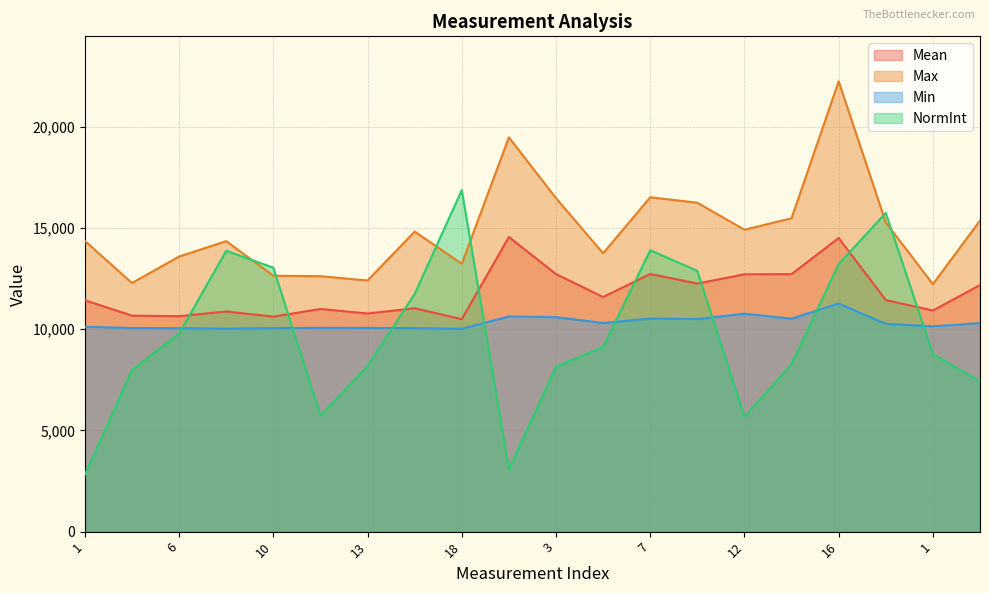

Where do NormInt and Min first cross each other?

6 and 8